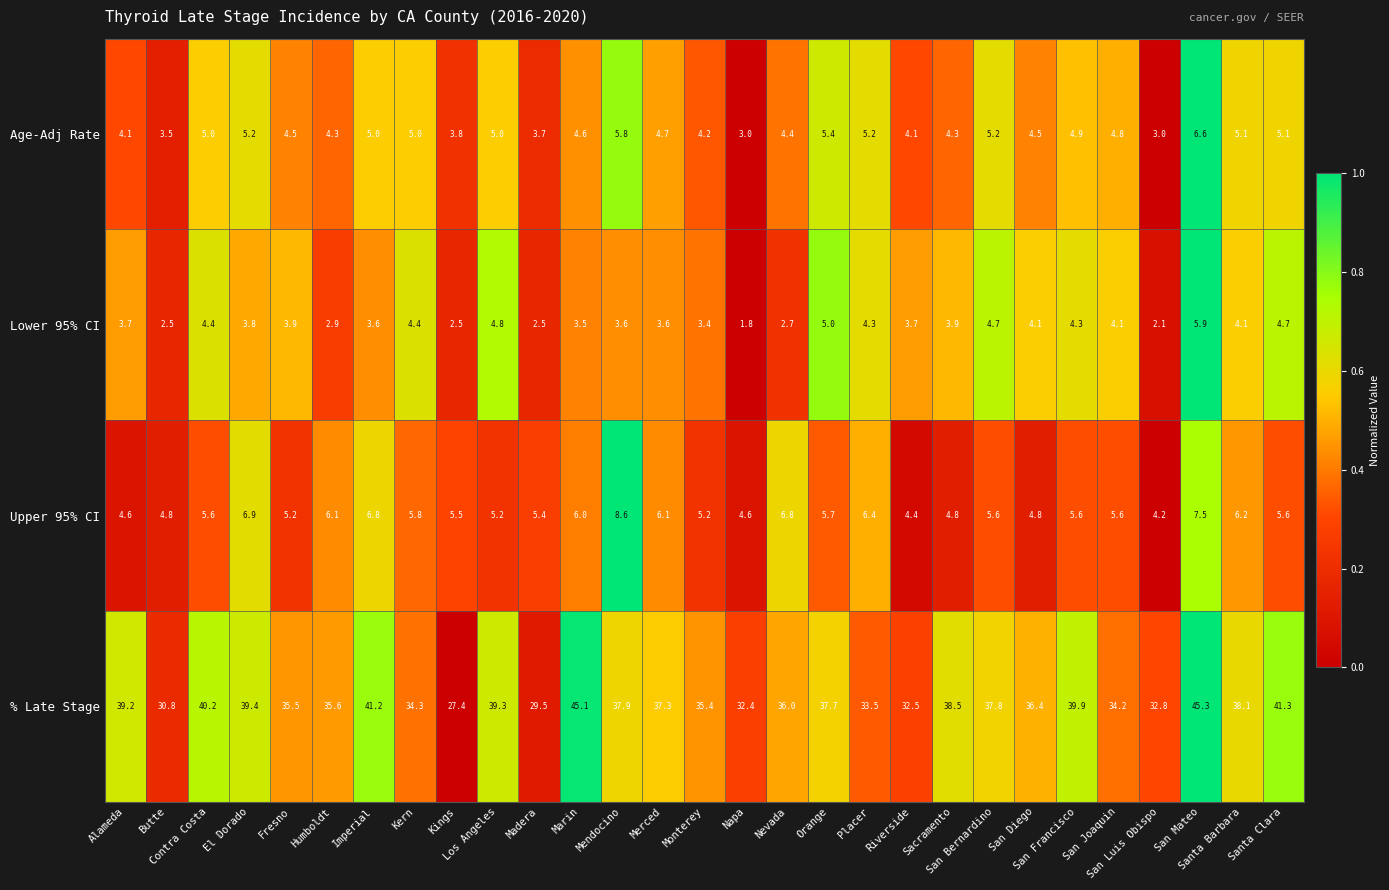

What is the difference between the maximum and second lowest values in the % Late Stage series?

15.8